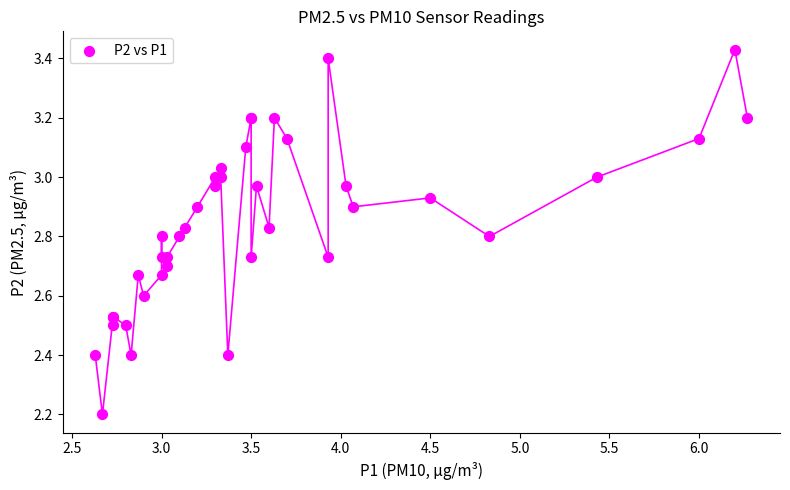

What Y value in the scatter plot is closest to 2?

2.2